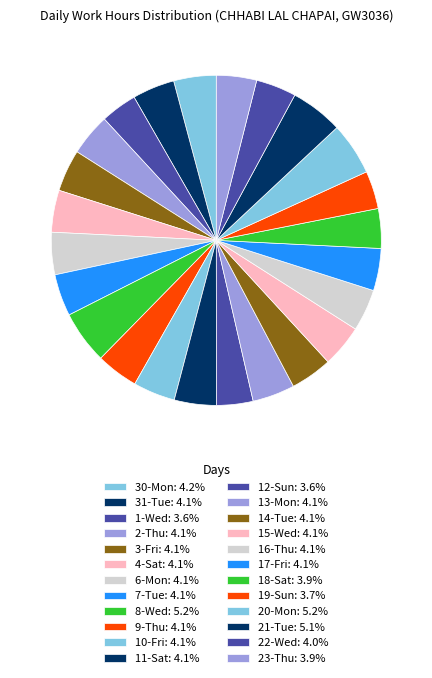

Does 11-Sat account for over 50% of the chart?

No